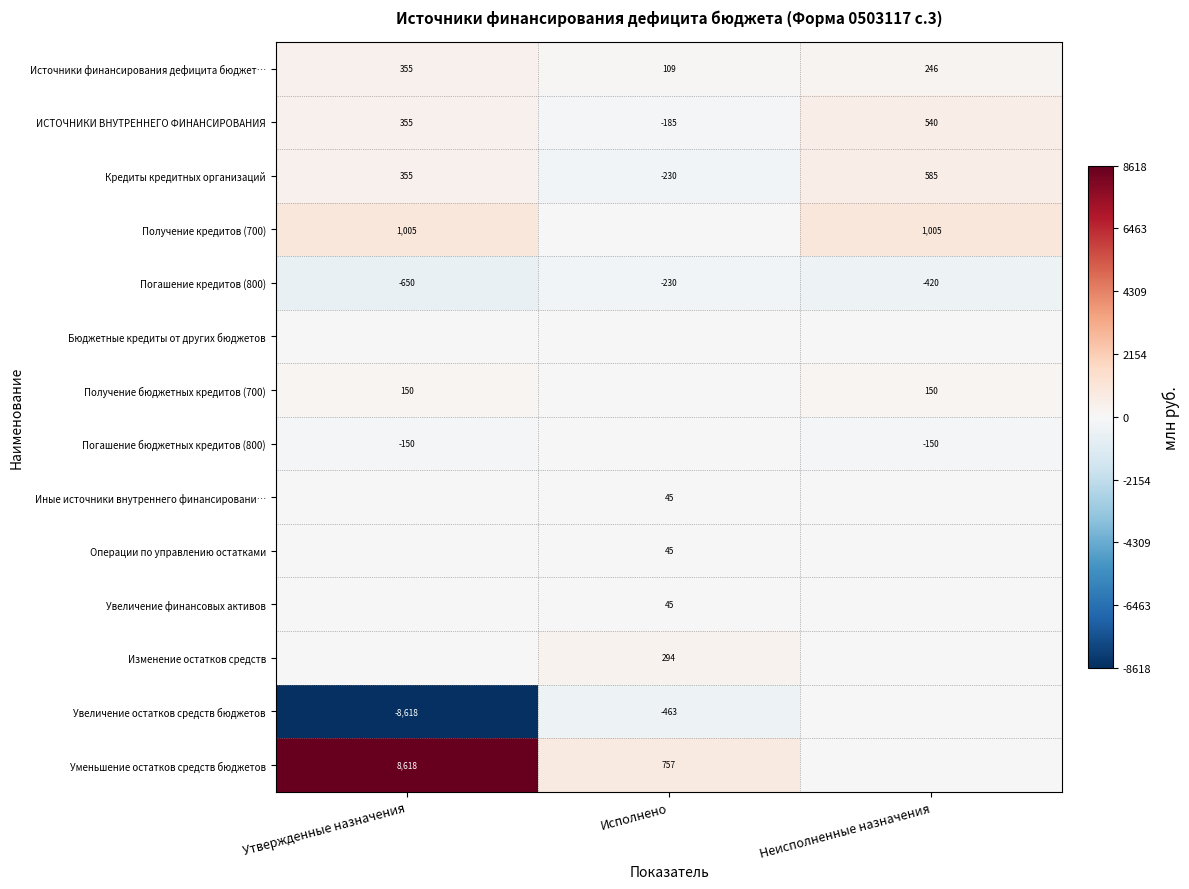

Which has a higher value, Неисполненные назначения or Утвержденные назначения?

Утвержденные назначения